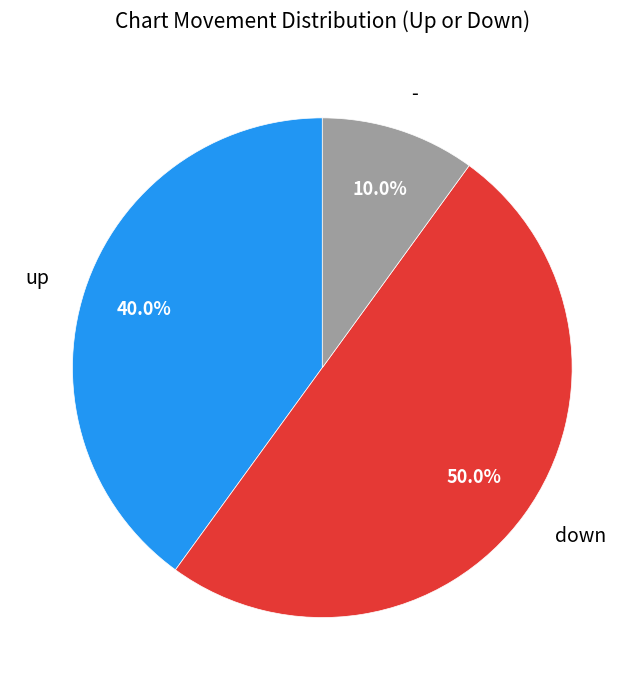

To the nearest percent, what is the difference between the largest and smallest slice percentages?

40%